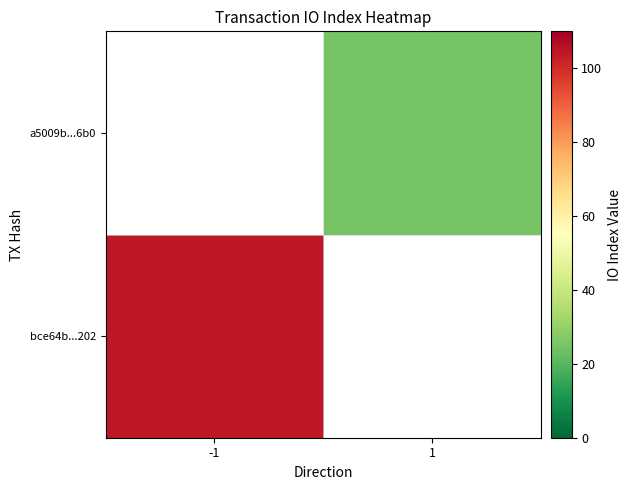

List the series in order of their overall mean, lowest first.

bce64b...202, a5009b...6b0